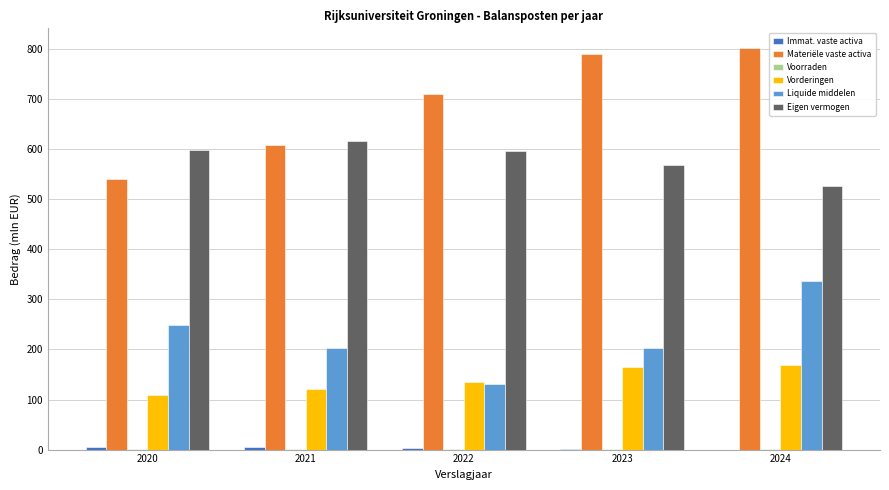

At which category is the sum across all series the highest?

2024